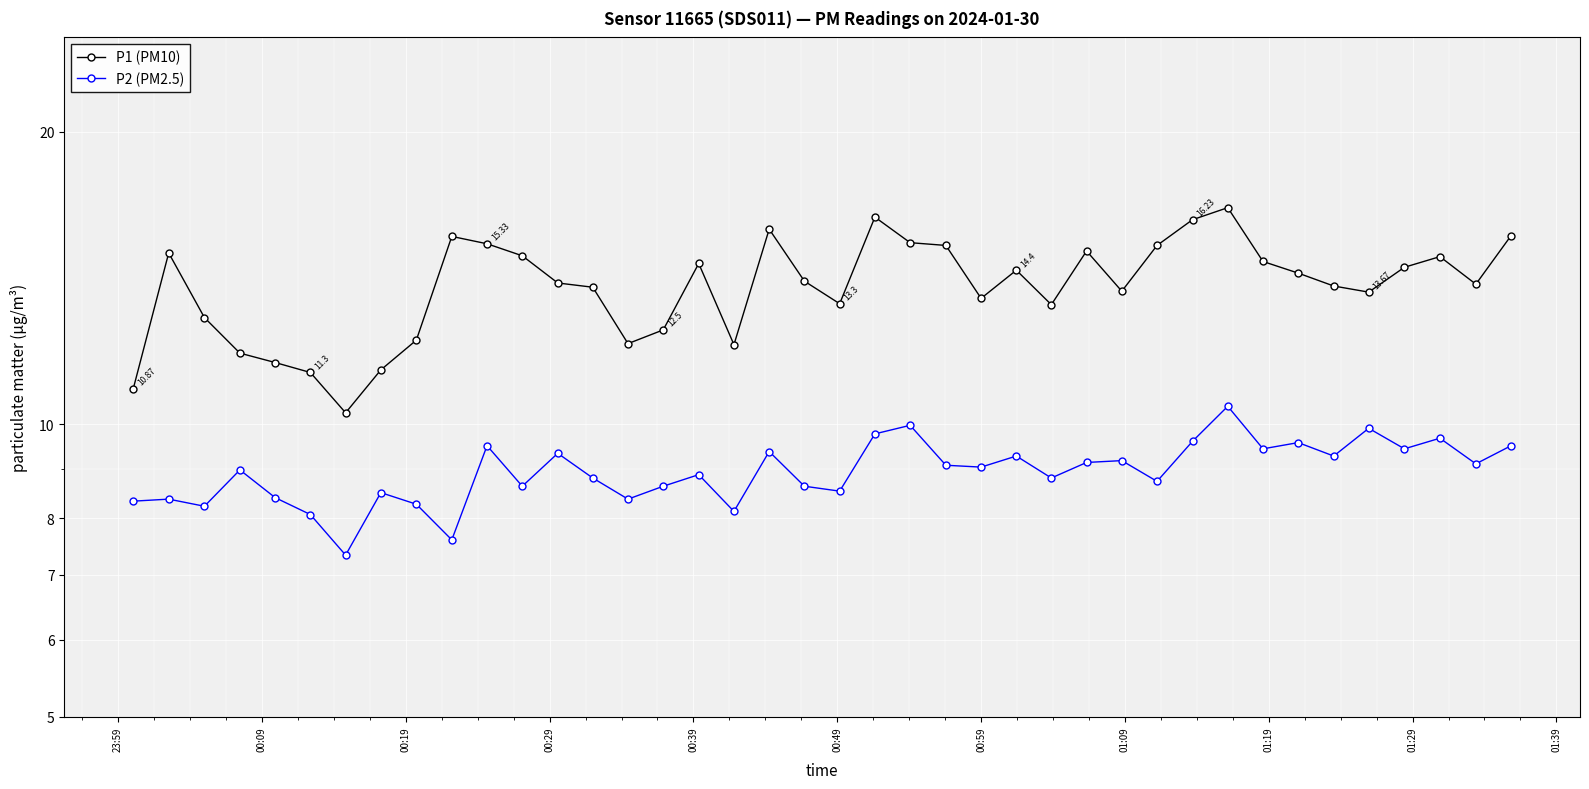

What is the difference between the maximum and minimum values in the P2 (PM2.5) series?

3.1